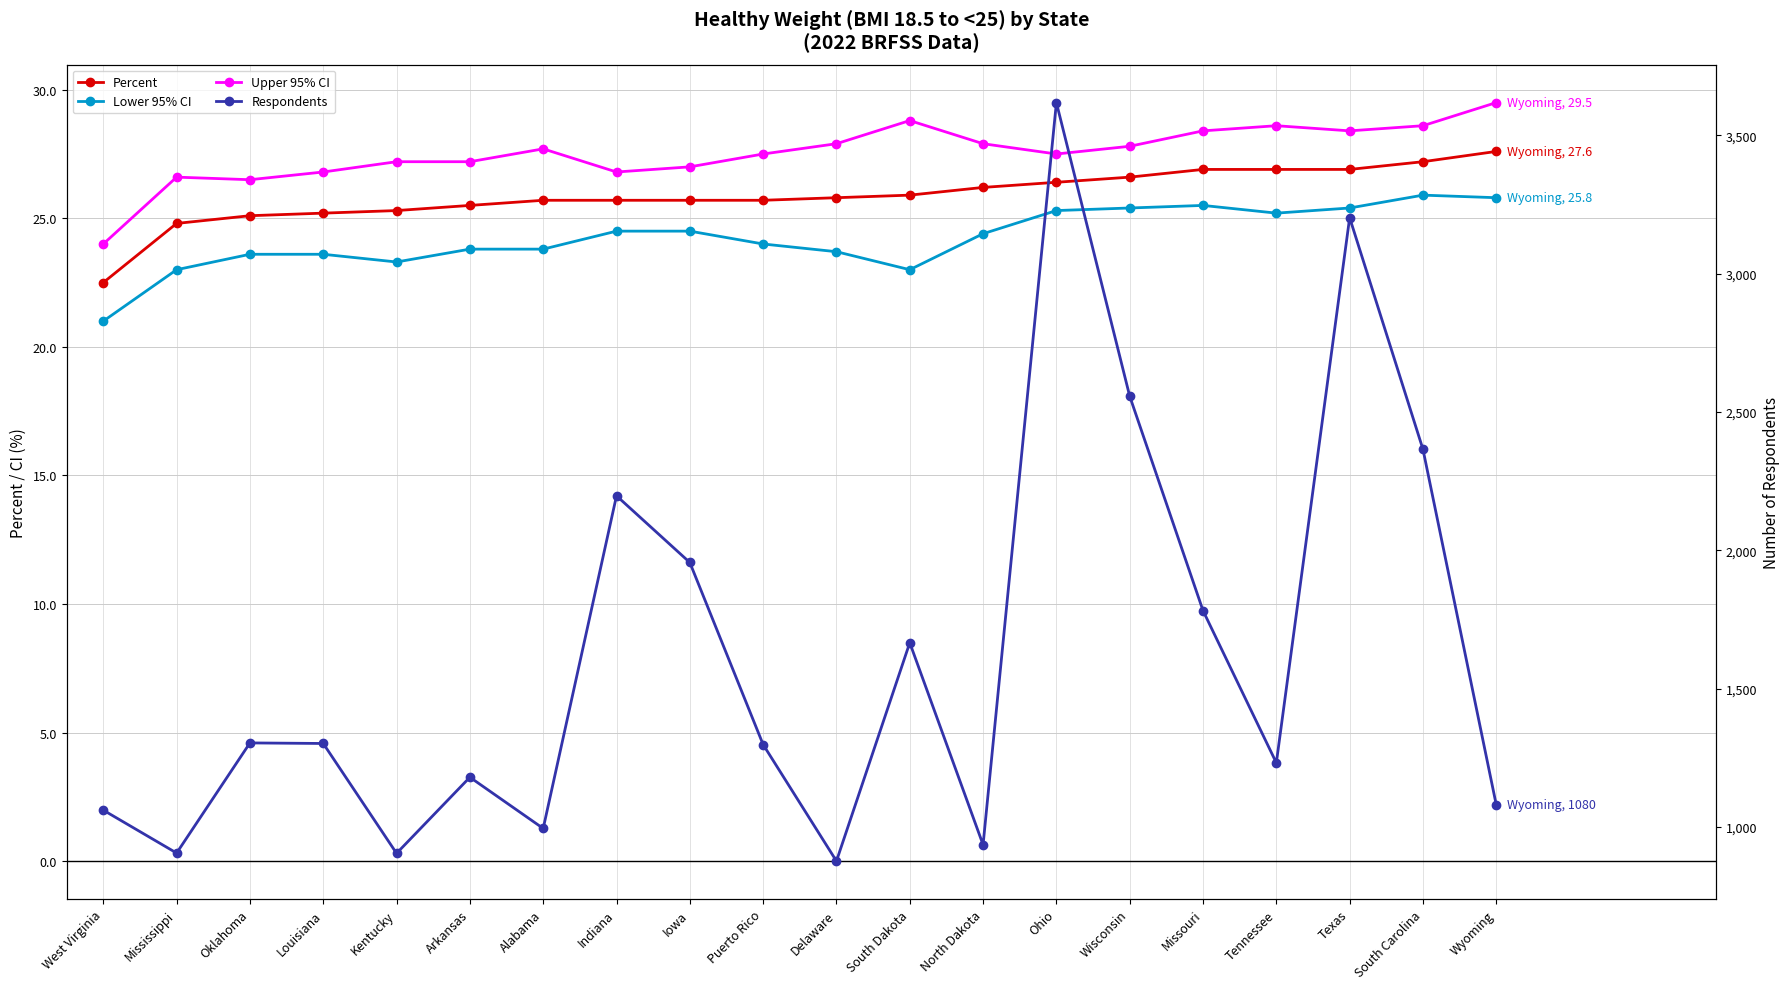

Which series has the largest total across all categories?

Respondents